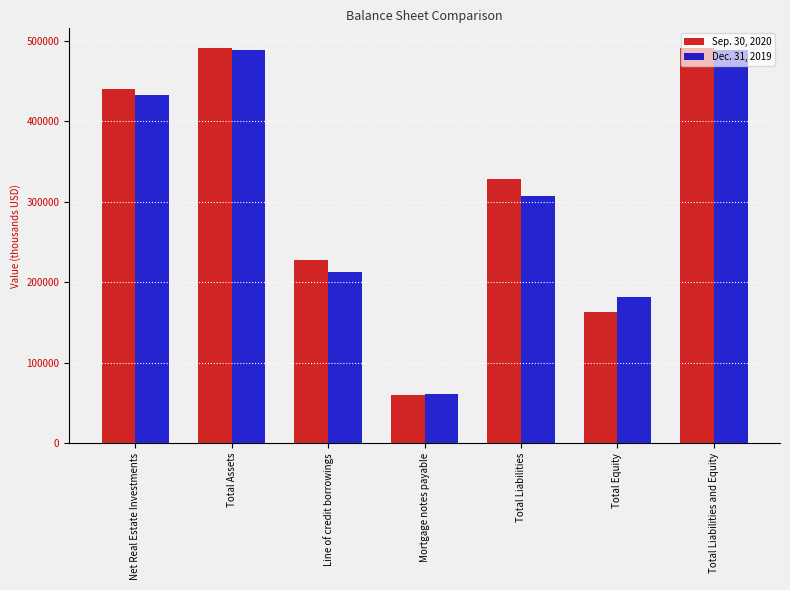

What is the sum of the Sep. 30, 2020 values at Net Real Estate Investments and Mortgage notes payable?

498586